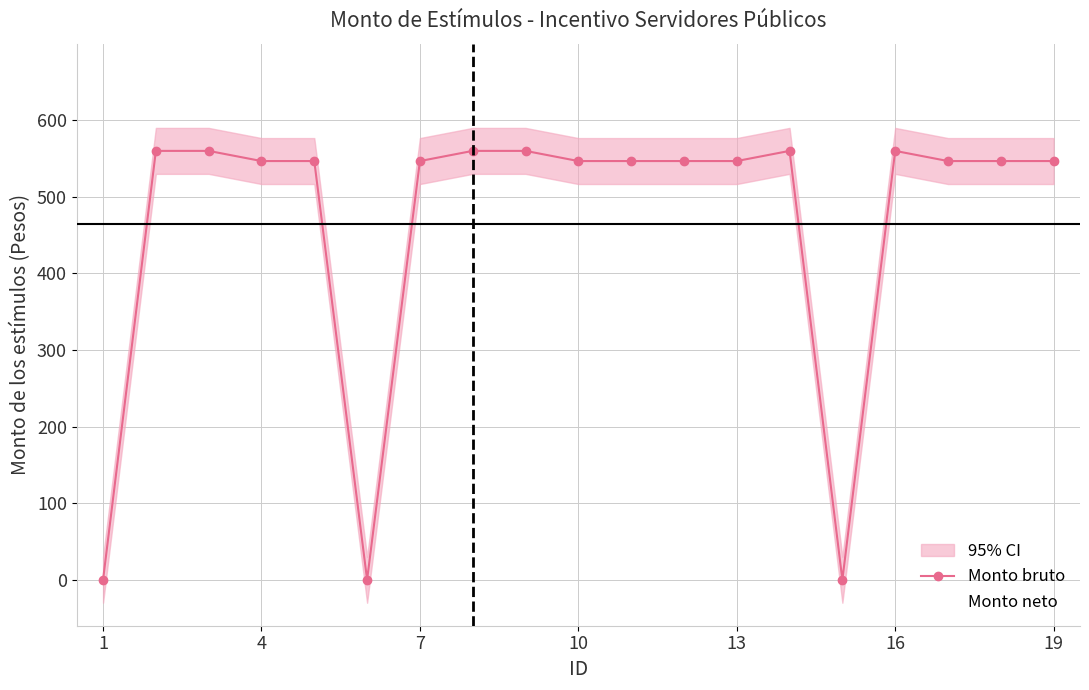

How many data points in Monto bruto are less than 546?

3